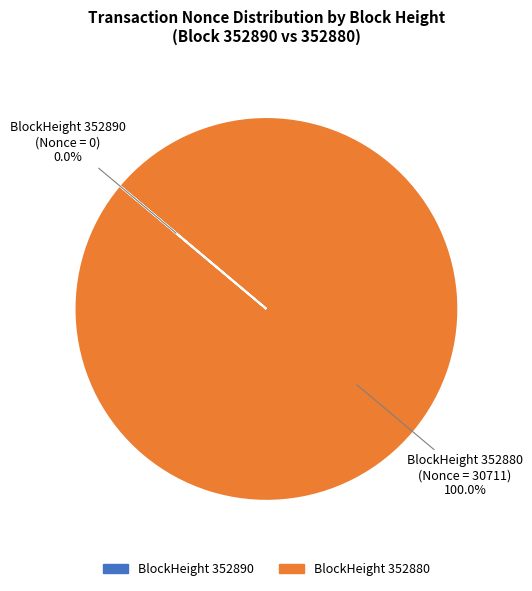

Is there a majority slice in this chart?

Yes